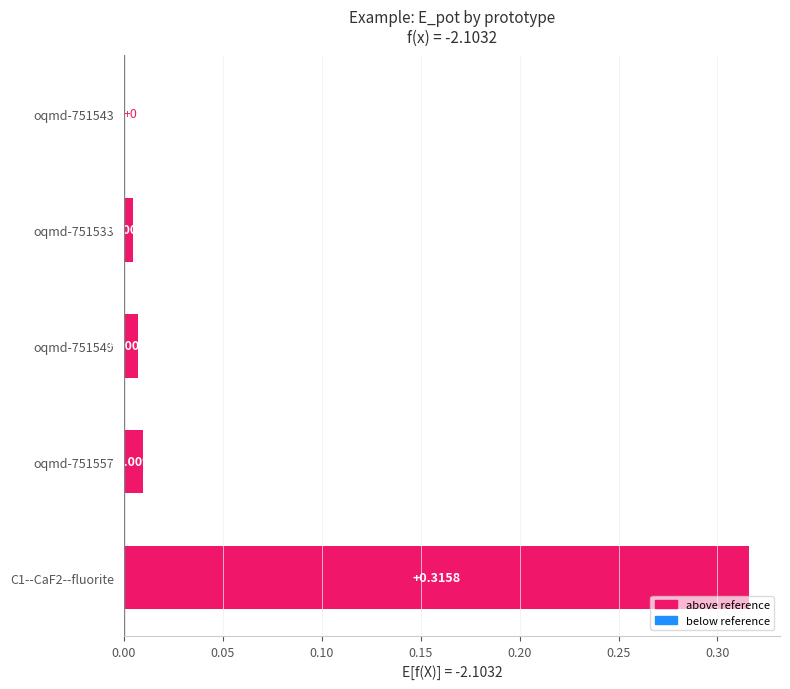

Which has a higher value, oqmd-751533 or oqmd-751549?

oqmd-751549